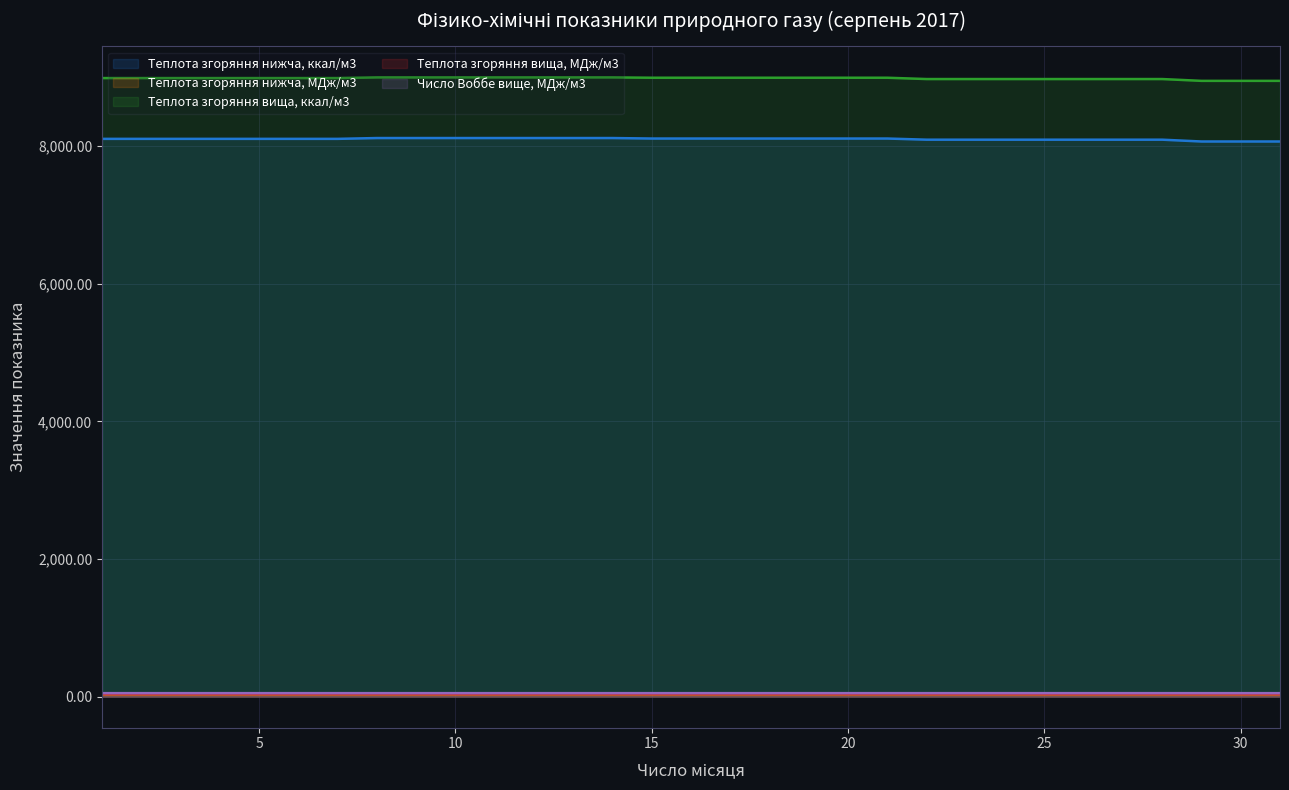

The Число Воббе вище, МДж/м3 series shows 66.0 at 6. True or false?

False